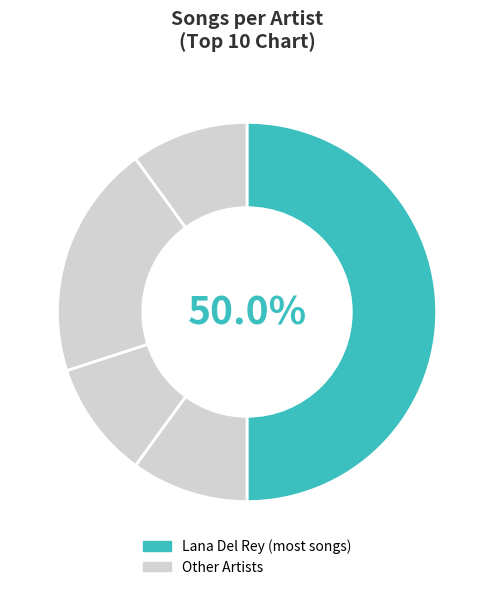

How many segments does this pie chart have?

5